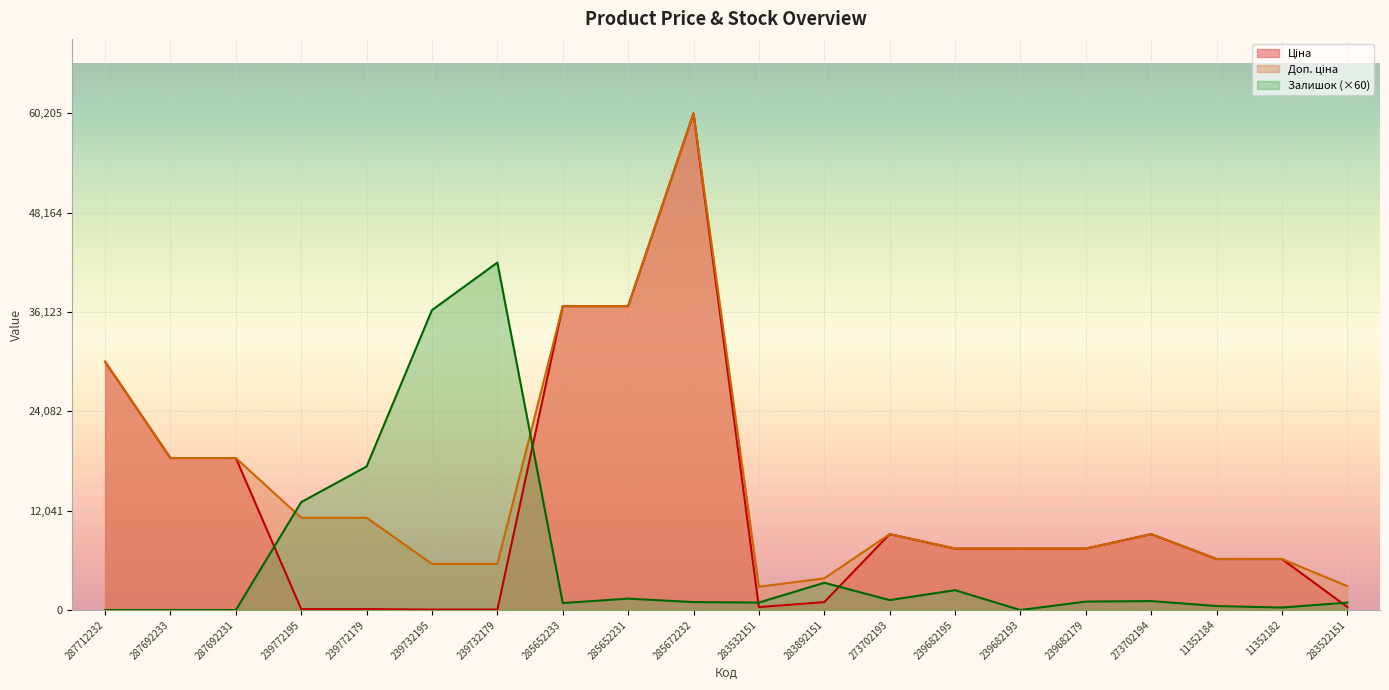

Where is the first local maximum for Ціна?

285672232